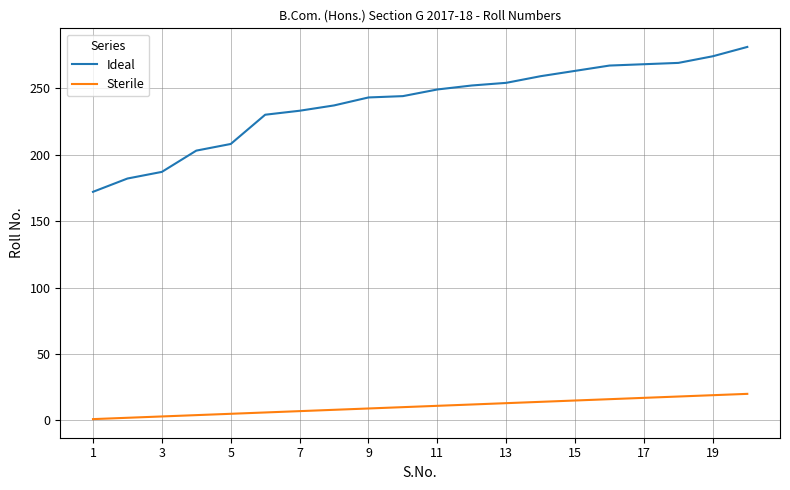

What are all the series names shown in the legend?

Ideal, Sterile